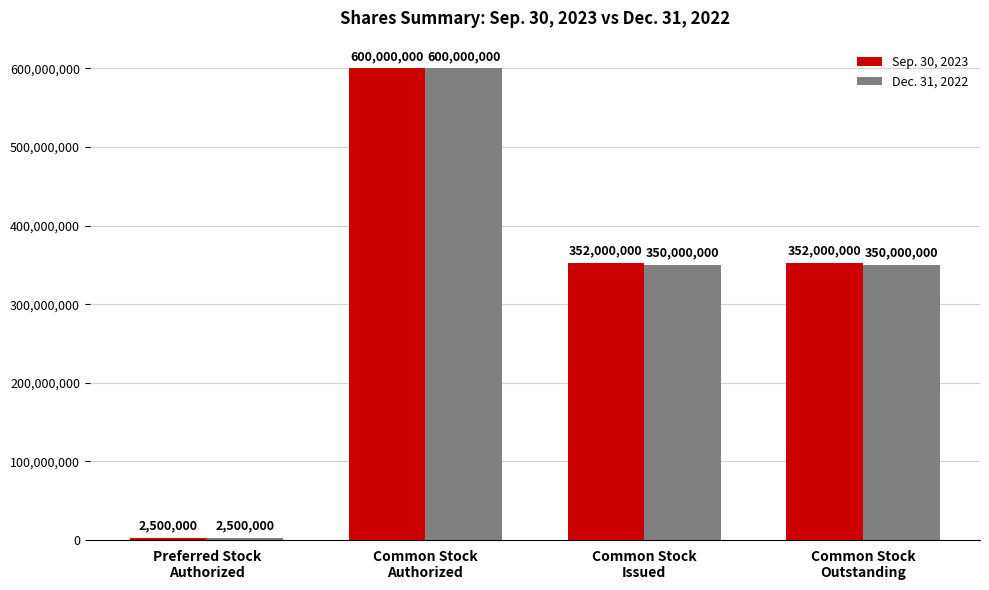

What is the maximum value for Sep. 30, 2023?

600000000